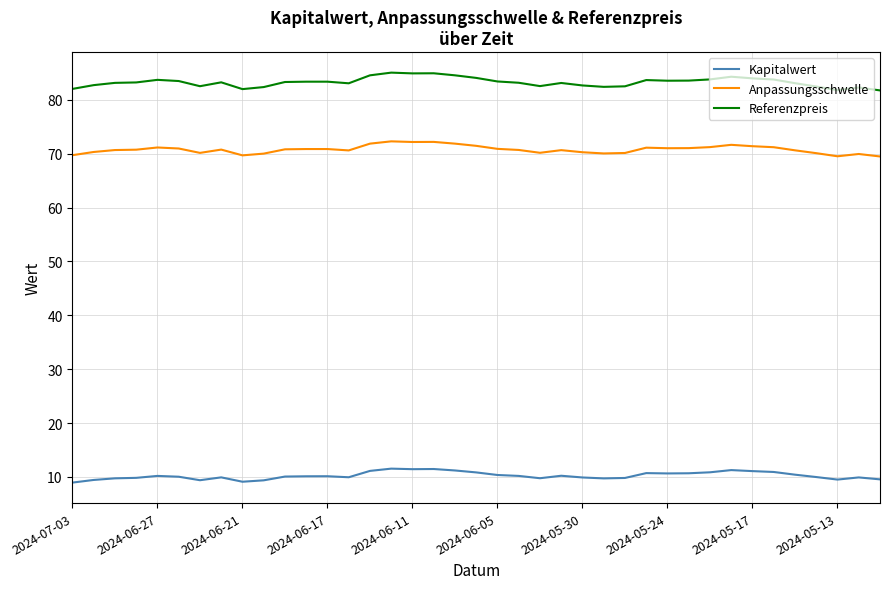

True or false: Anpassungsschwelle and Kapitalwert cross at least once.

False